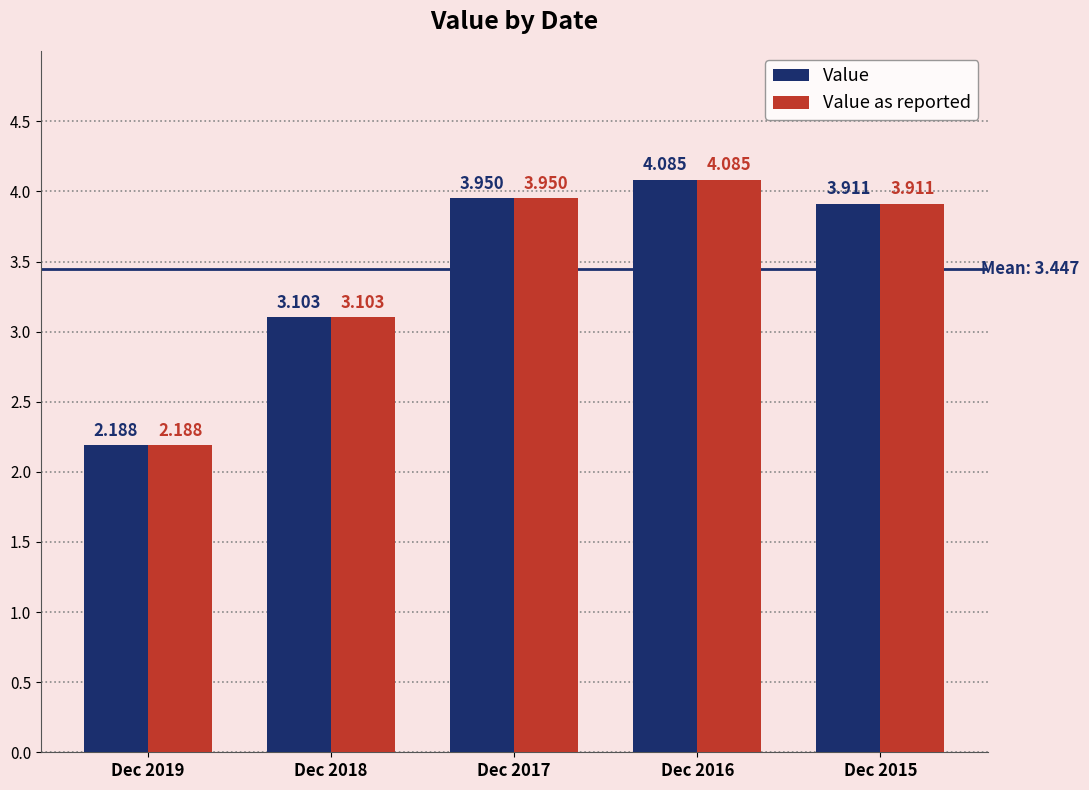

Does the chart contain any negative values?

No